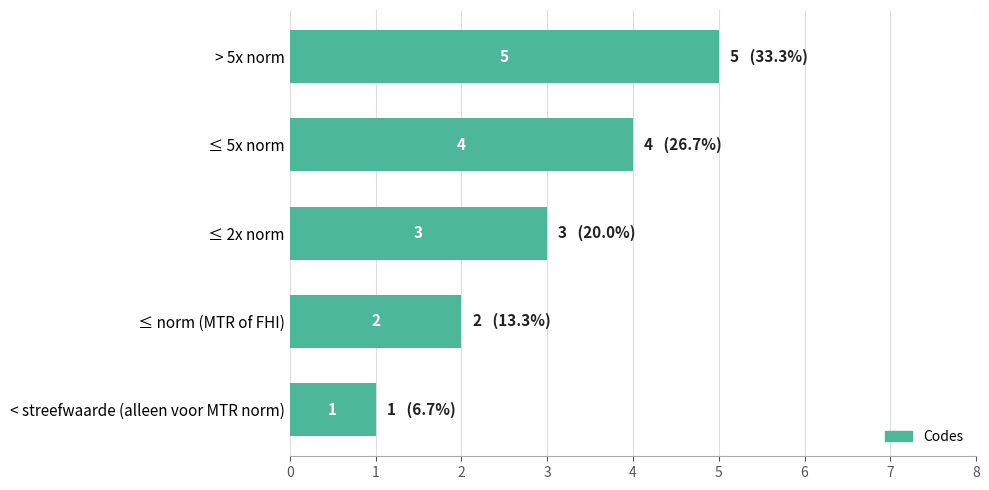

How many values are between 2 and 4?

3